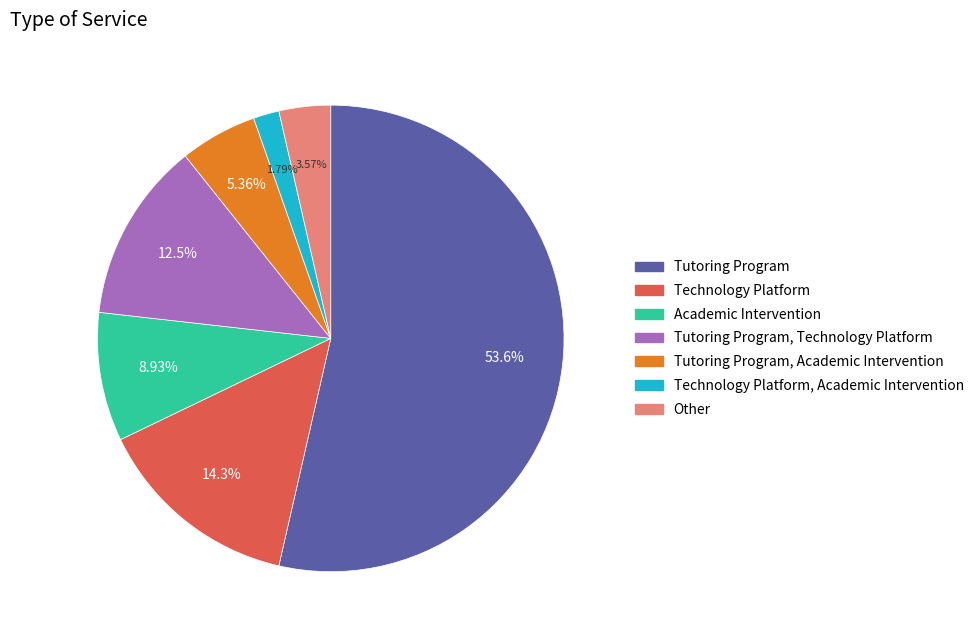

Does any single category account for the majority?

Yes